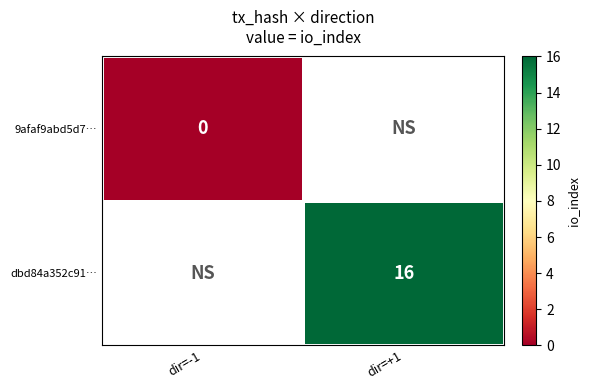

At dir=-1, list the series in order from largest to smallest.

9afaf9abd5d7…, dbd84a352c91…